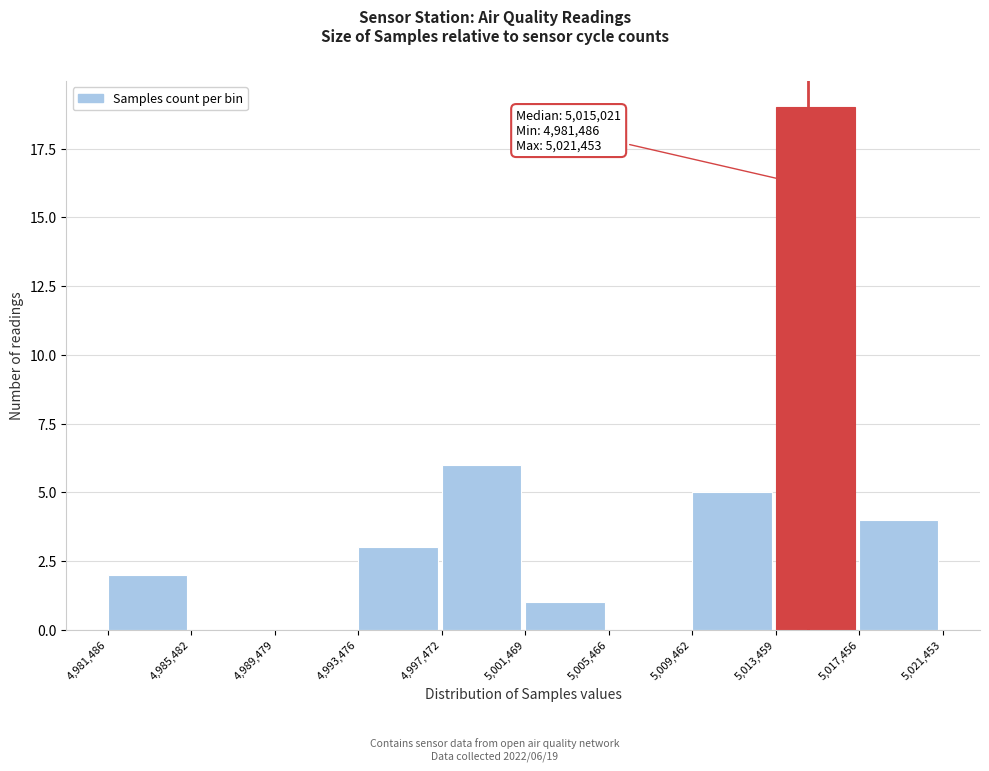

Over which range of the x-axis is the bar tallest?

5,013,459 to 5,017,456